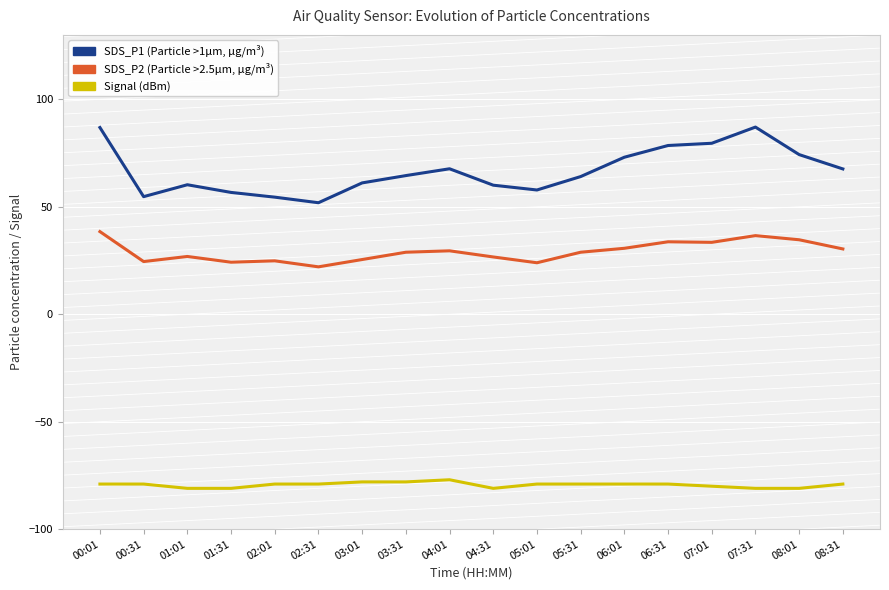

What is the total value across all series at 03:31?

15.4